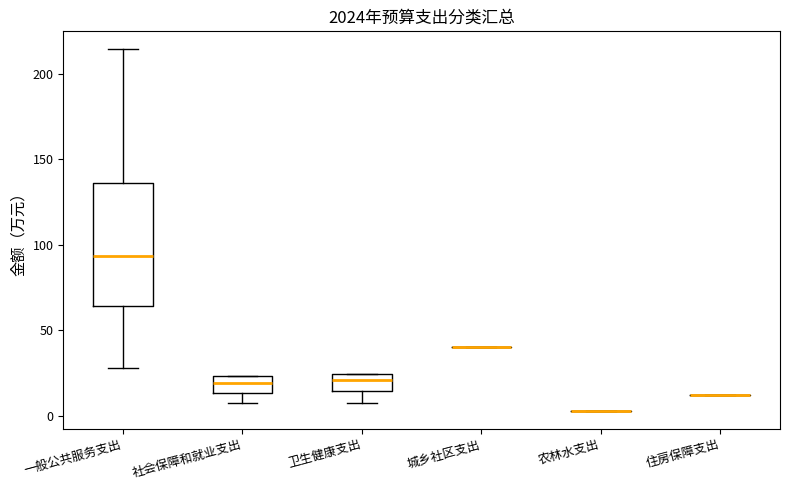

Where is the lower edge of the box for 一般公共服务支出 on the y-axis? The values are not printed on the chart, so give them approximately, as read against the axis.

65